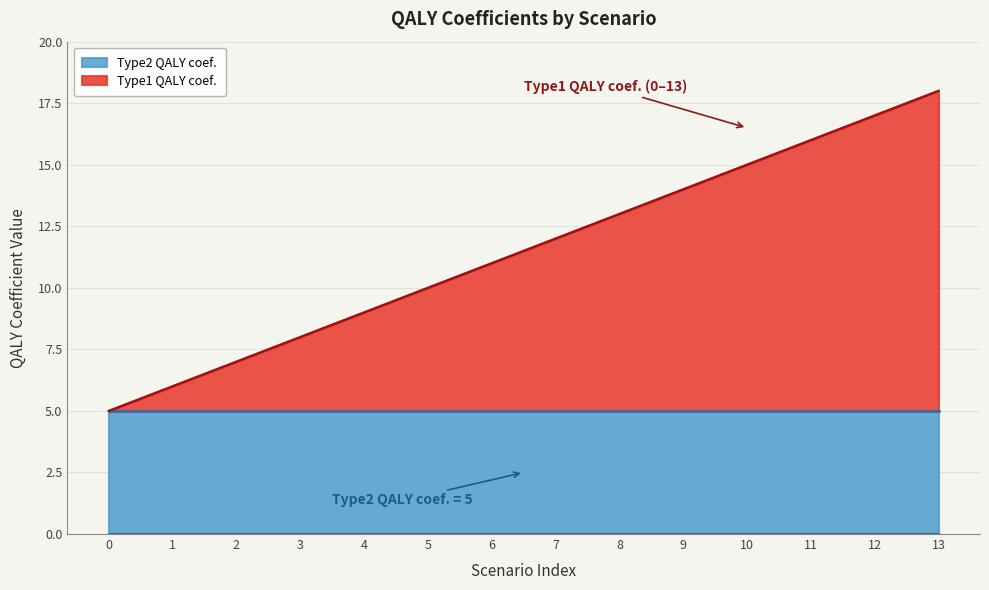

Rank the categories by value from lowest to highest.

0, 1, 2, 3, 4, 5, 6, 7, 8, 9, 10, 11, 12, 13